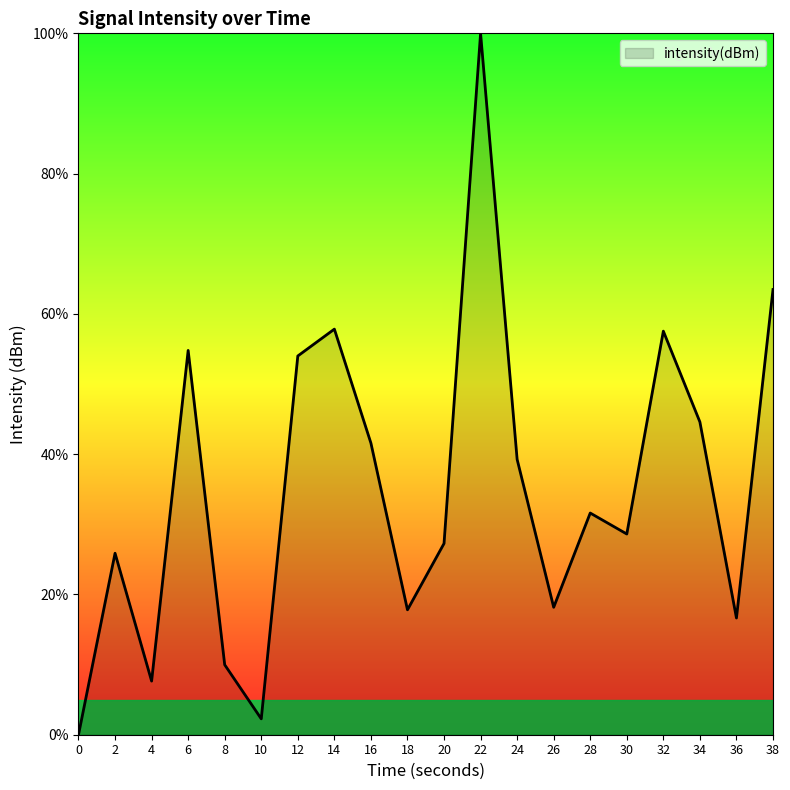

What is the difference between the maximum and minimum values?

100.0